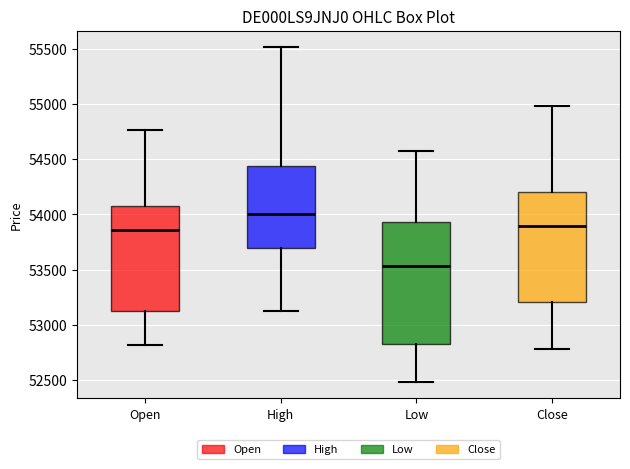

Which box is the tallest, from its lower edge to its upper edge?

Low